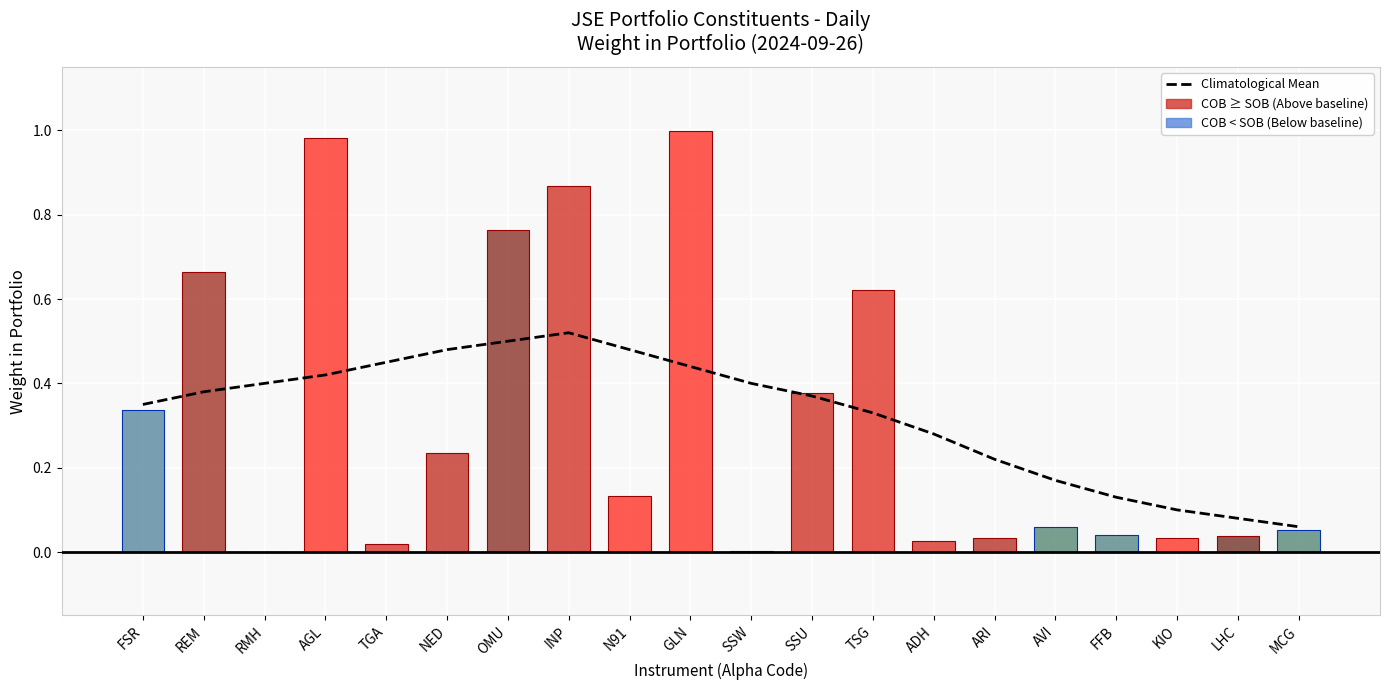

What is the difference between the maximum and second lowest values in the Weight in Portfolio series?

1.0